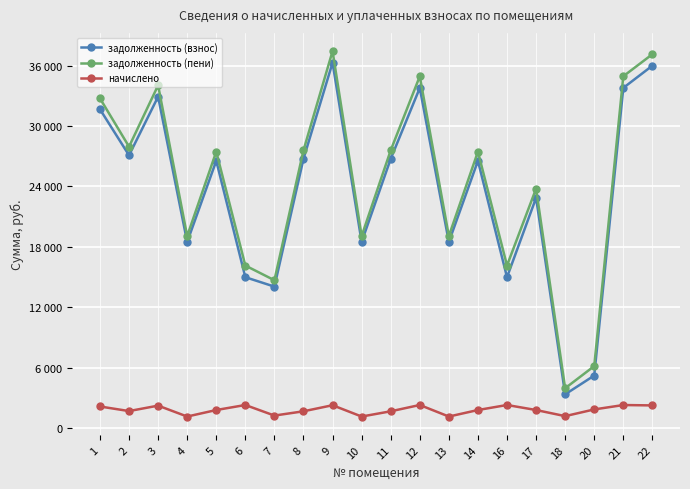

Between 13 and 21, which series saw the biggest shift?

задолженность (пени)